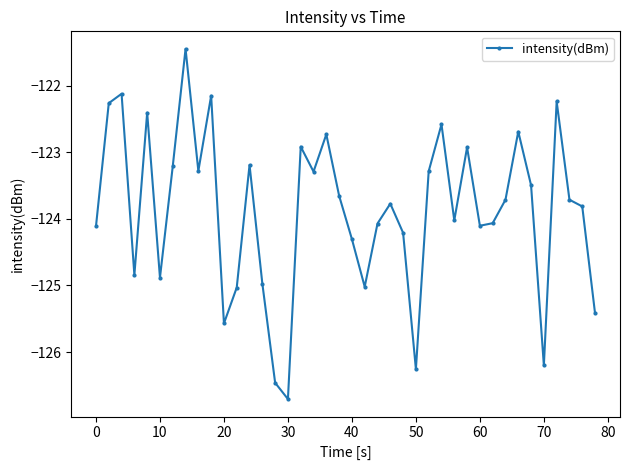

What is the sum of all values?

-4955.1